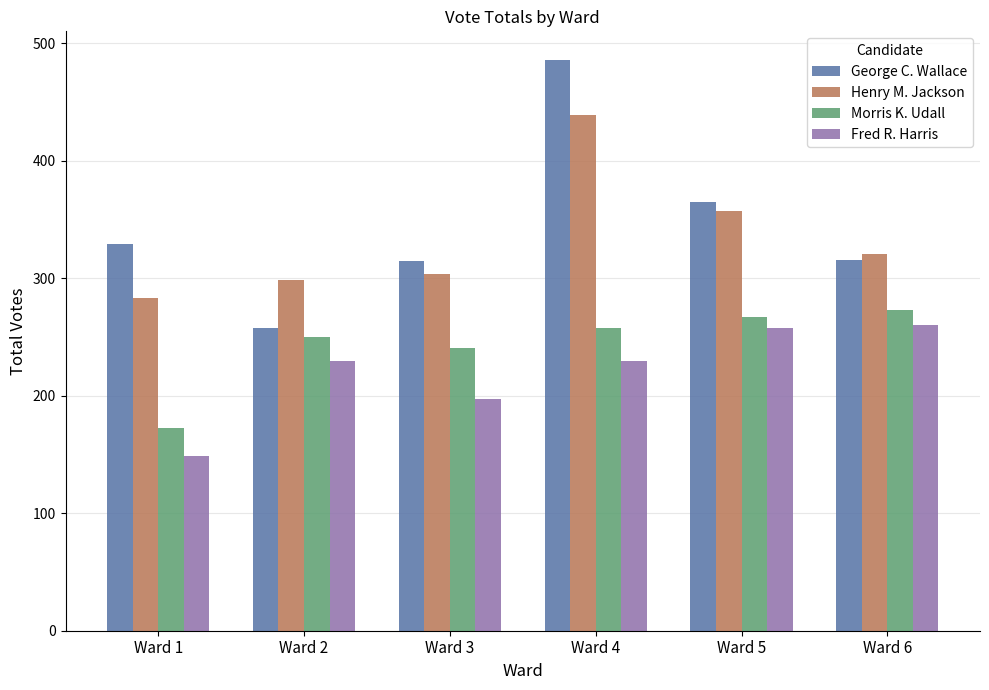

What value does the George C. Wallace series have at Ward 4?

486